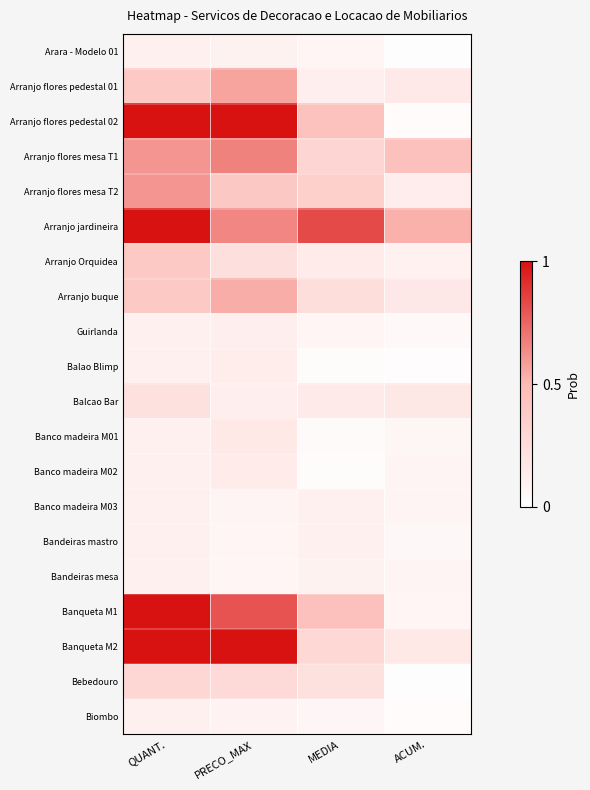

Which label corresponds to the largest value in the chart?

QUANT.